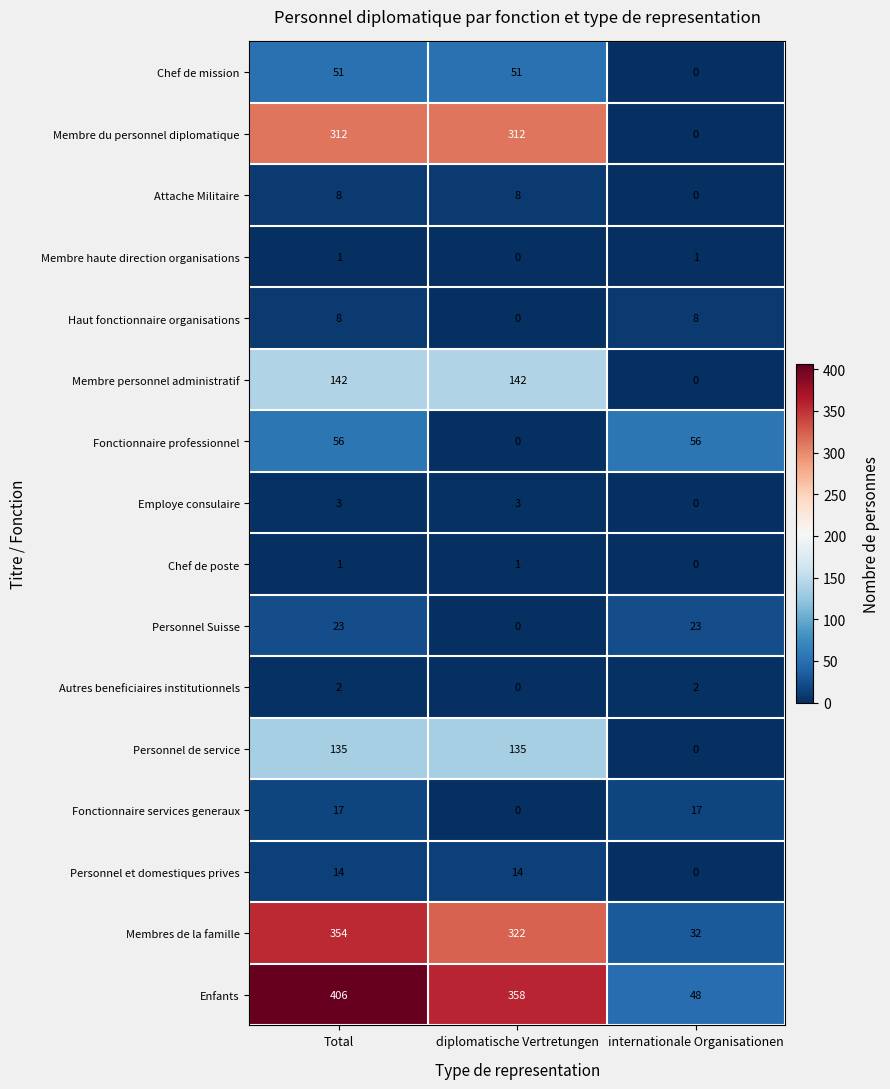

What is the difference between the maximum and minimum values in the Membre du personnel diplomatique series?

312